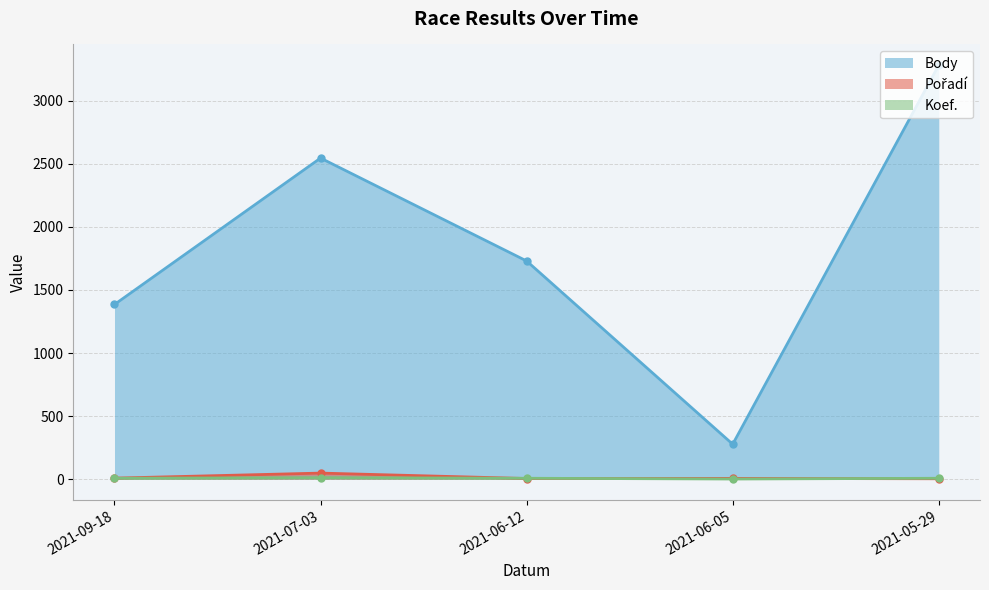

What value does the Pořadí series have at 2021-06-05, to the nearest 10?

10